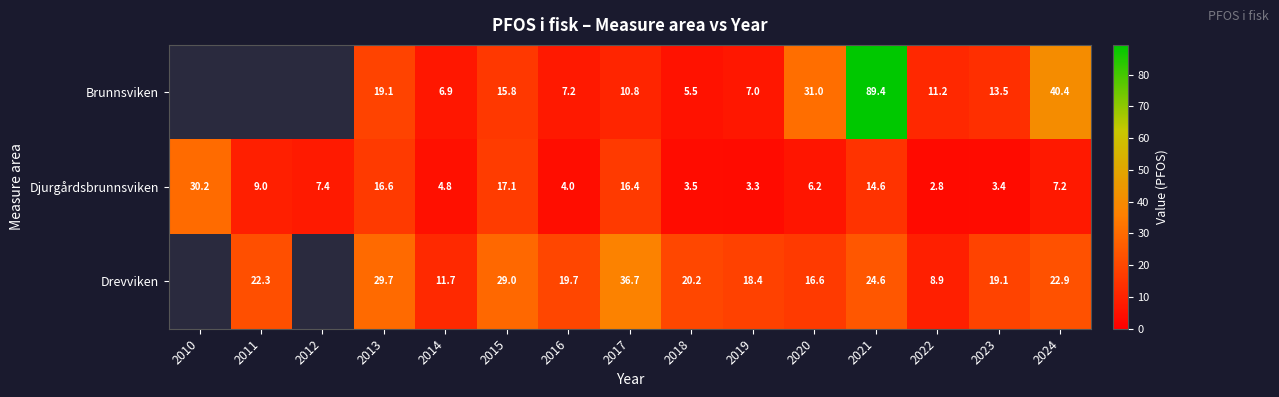

Between 2013 and 2024, which series saw the biggest shift?

Brunnsviken